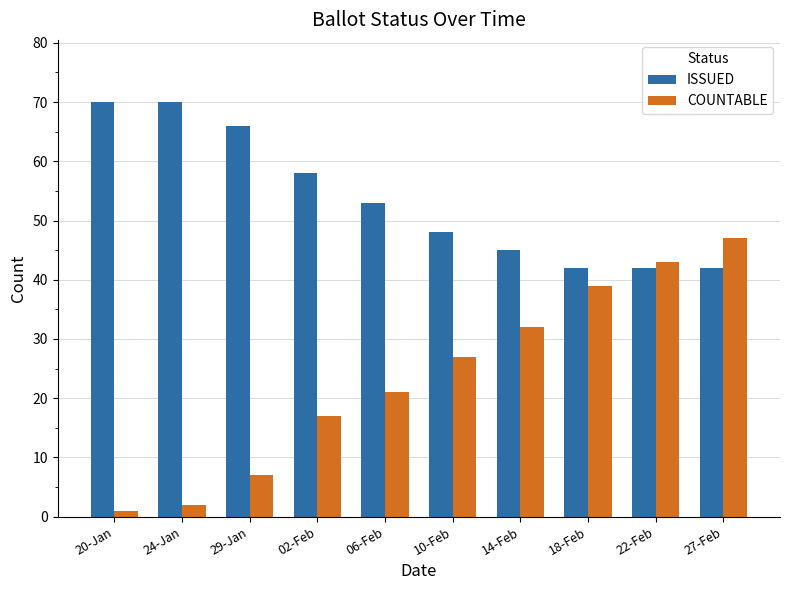

Which series changed the most between 20-Jan and 29-Jan?

COUNTABLE